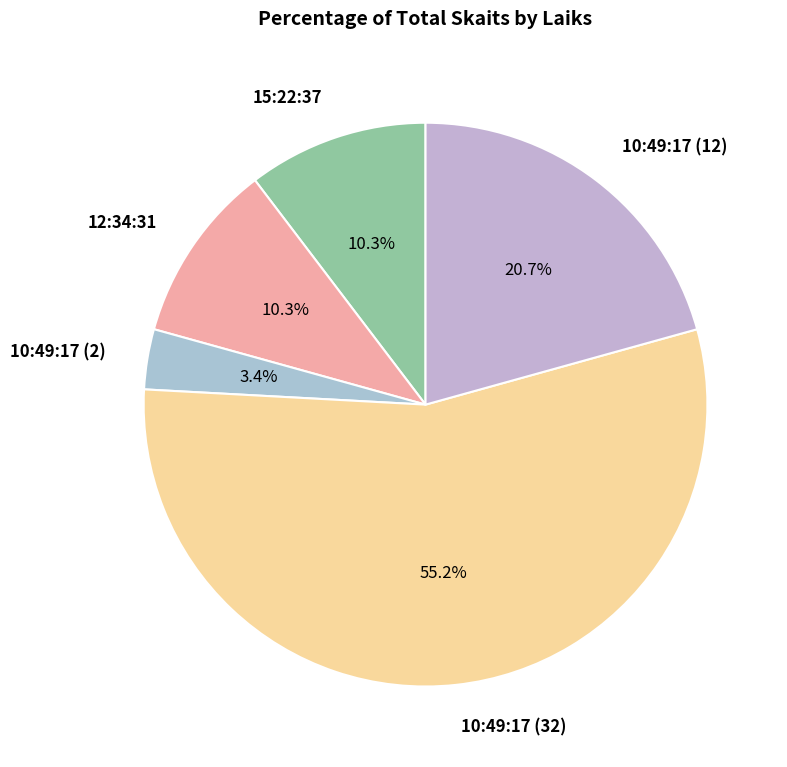

What is the largest slice in the pie chart?

10:49:17 (32)